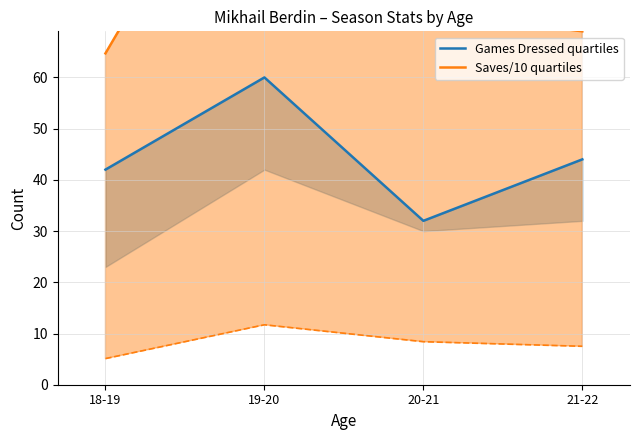

Which series has the largest range (max minus min)?

Saves/10 quartiles